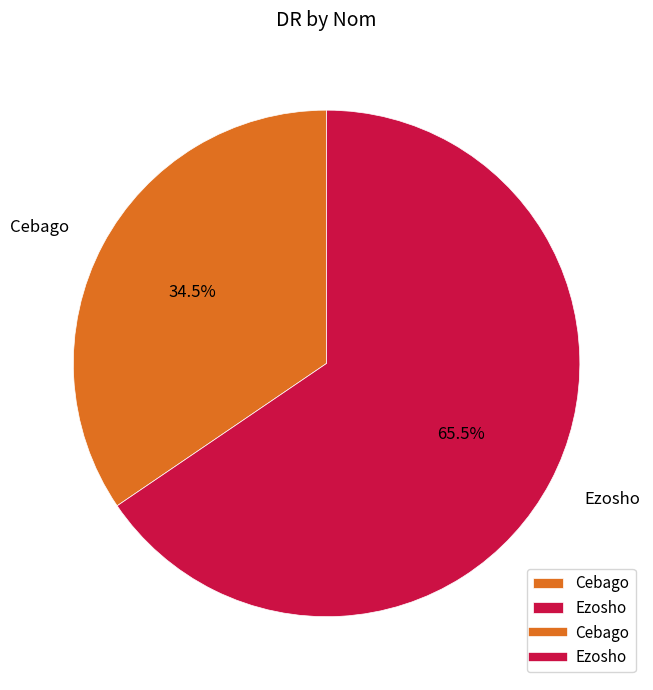

Which has a higher value, Cebago or Ezosho?

Ezosho